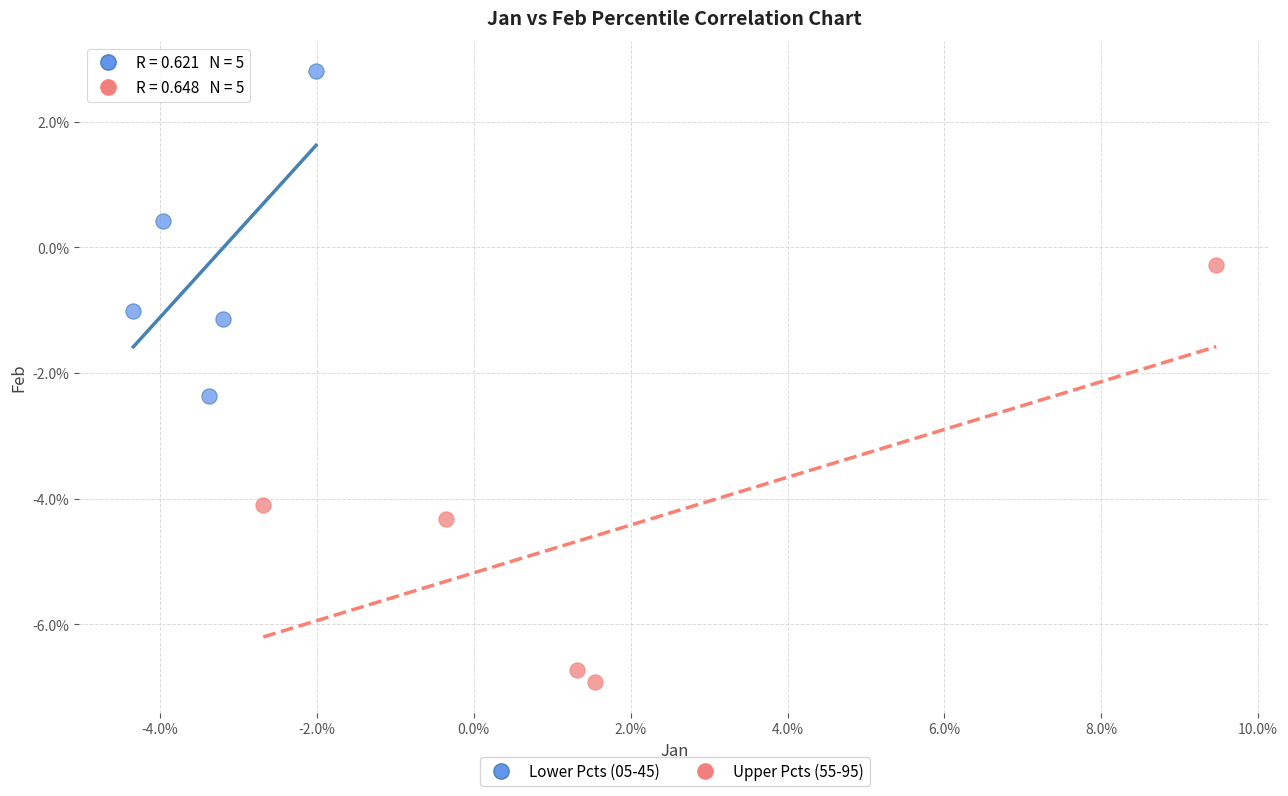

Which series reaches the maximum Y coordinate?

Lower Pcts (05-45)